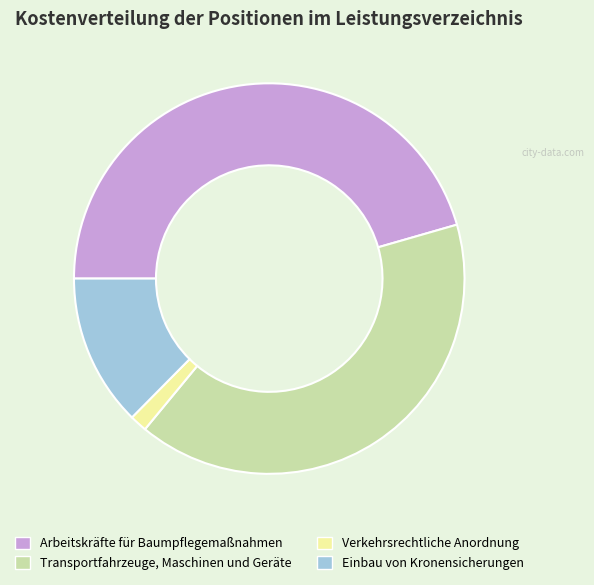

Does Einbau von Kronensicherungen represent more than half of the total?

No